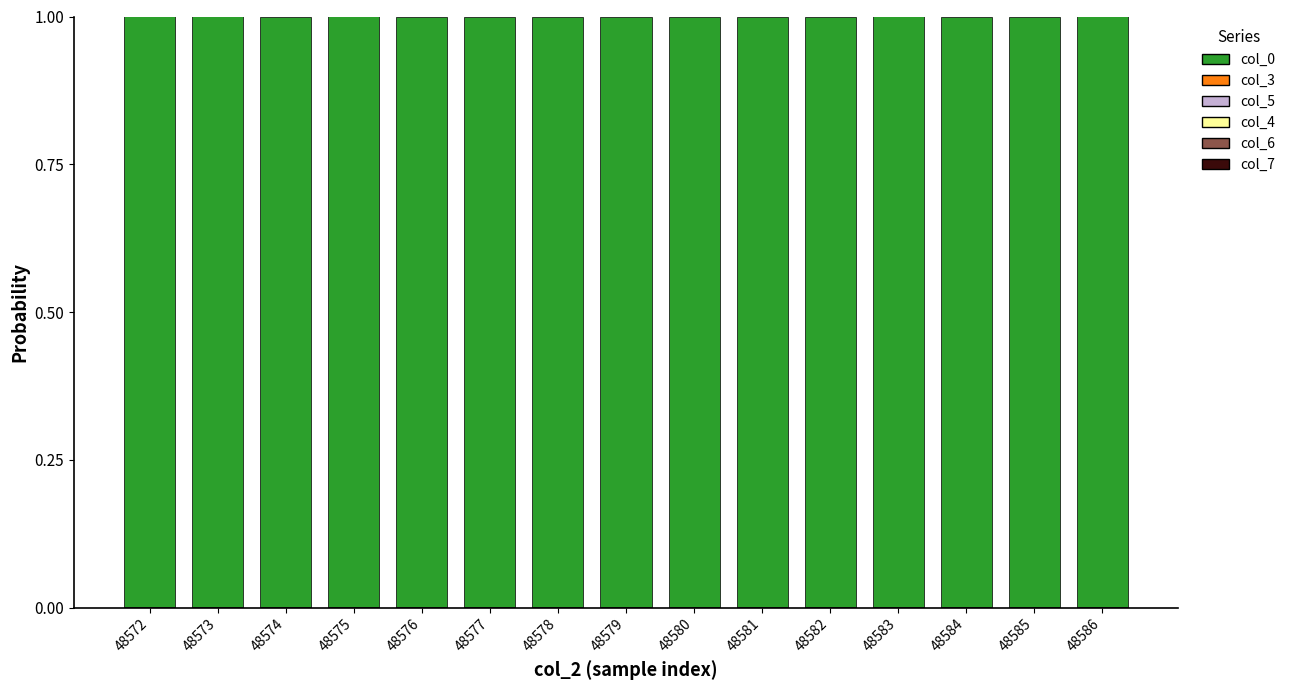

Is it true that col_3 equals 0.0 at 48580?

True